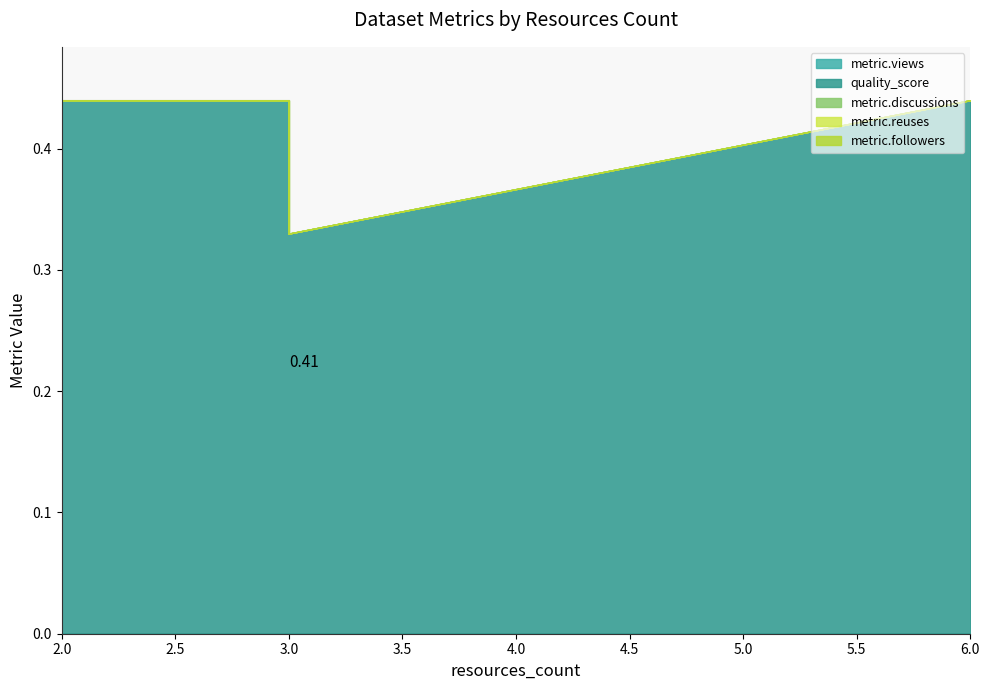

How many lines are shown in the chart?

5